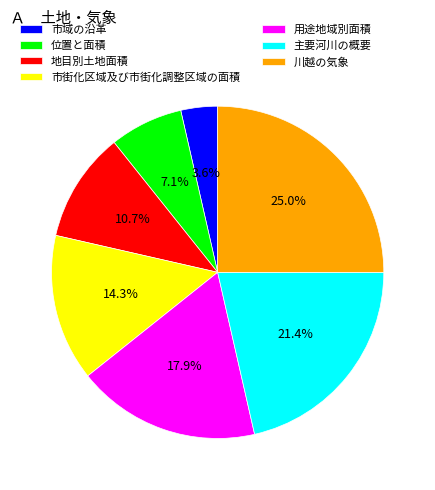

Rank the categories by value from highest to lowest.

川越の気象, 主要河川の概要, 用途地域別面積, 市街化区域及び市街化調整区域の面積, 地目別土地面積, 位置と面積, 市域の沿革